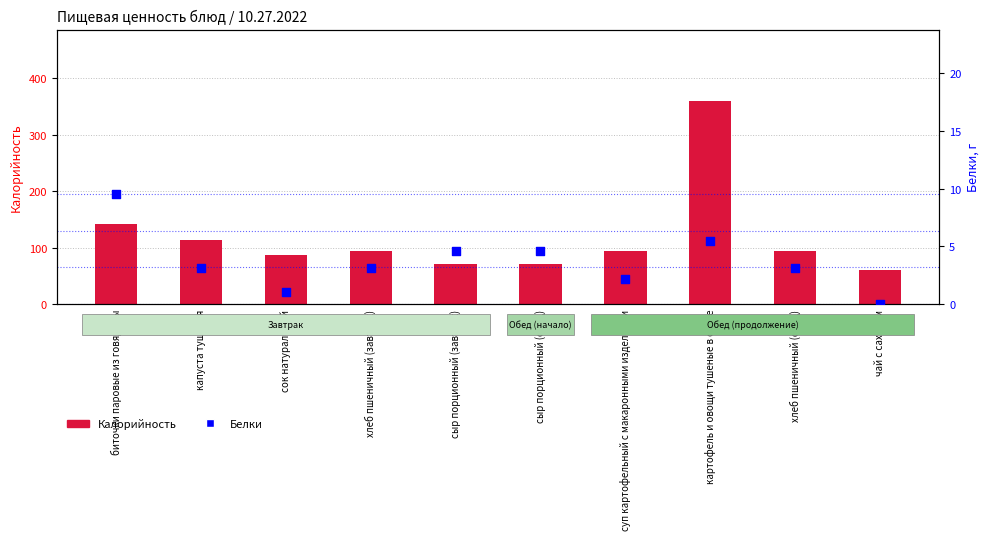

What are all the series names shown in the legend?

Калорийность, Белки